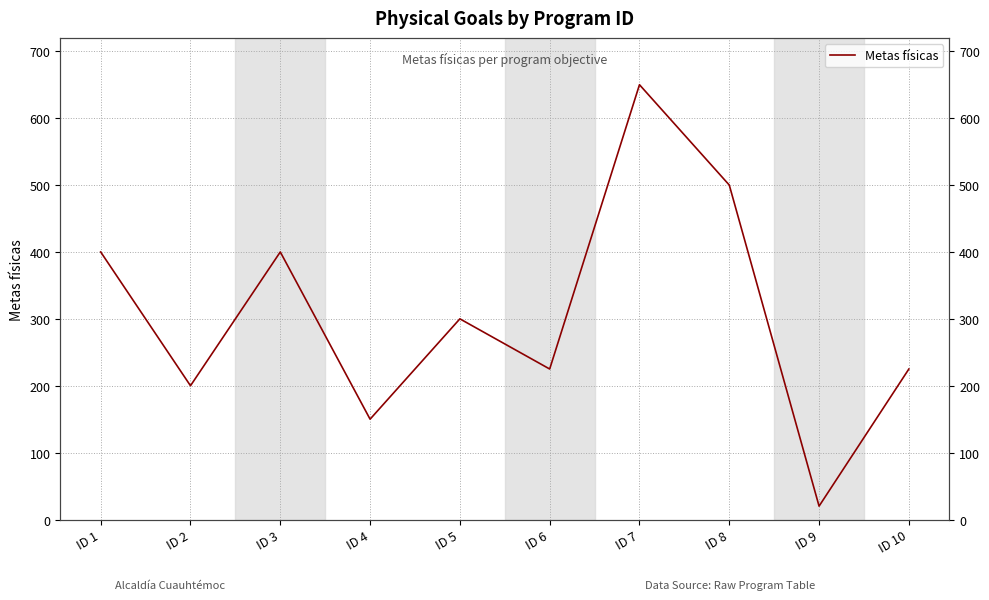

Rank the categories by value from highest to lowest.

ID 7, ID 8, ID 1, ID 3, ID 5, ID 6, ID 10, ID 2, ID 4, ID 9